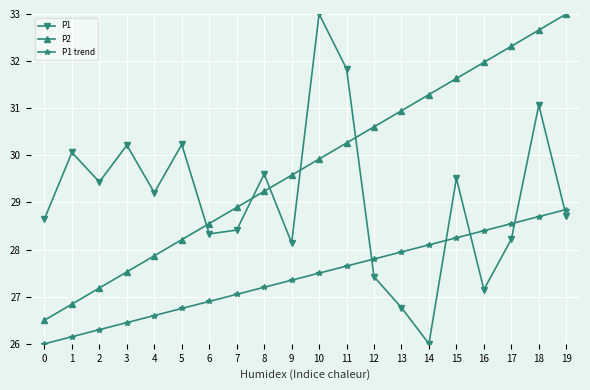

What is the value of the P2 point at the 15th from the left?

31.3